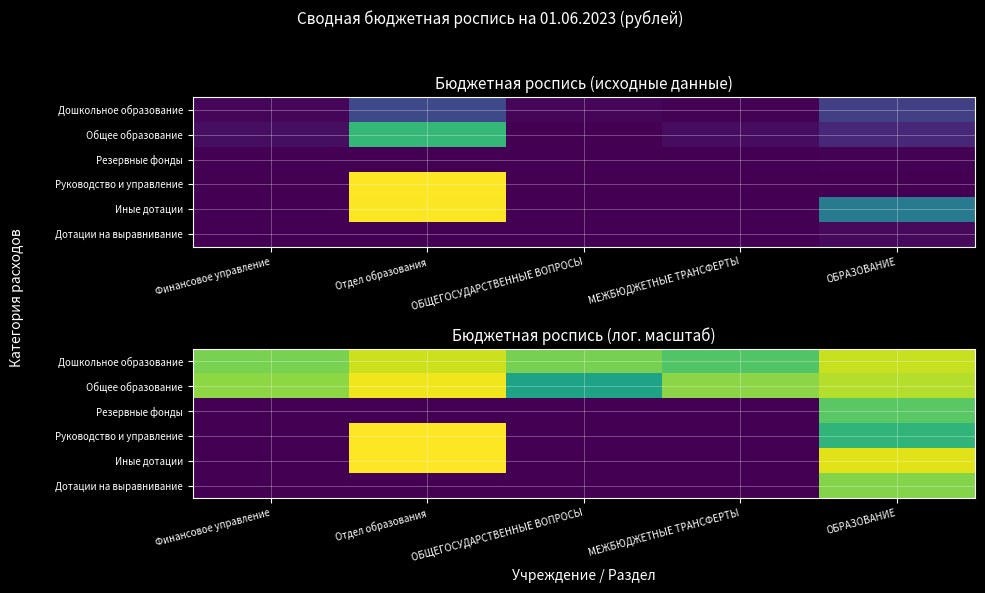

Which category has the lowest value across all series?

Финансовое управление